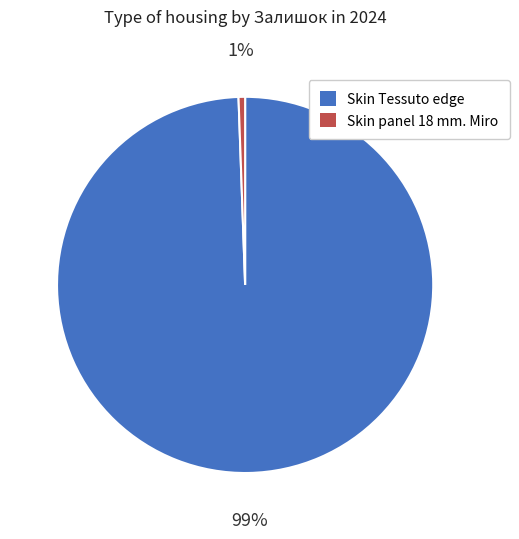

Is the sum of Skin Tessuto edge and Skin panel 18 mm. Miro greater than half?

Yes